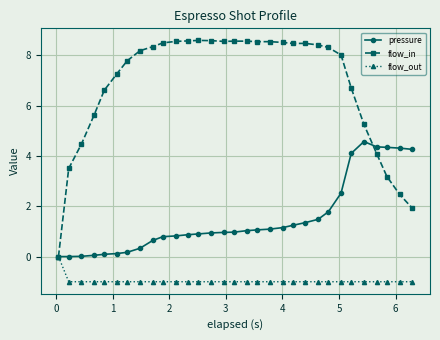

In pressure, how many points are higher than both neighbors (excluding endpoints)?

1